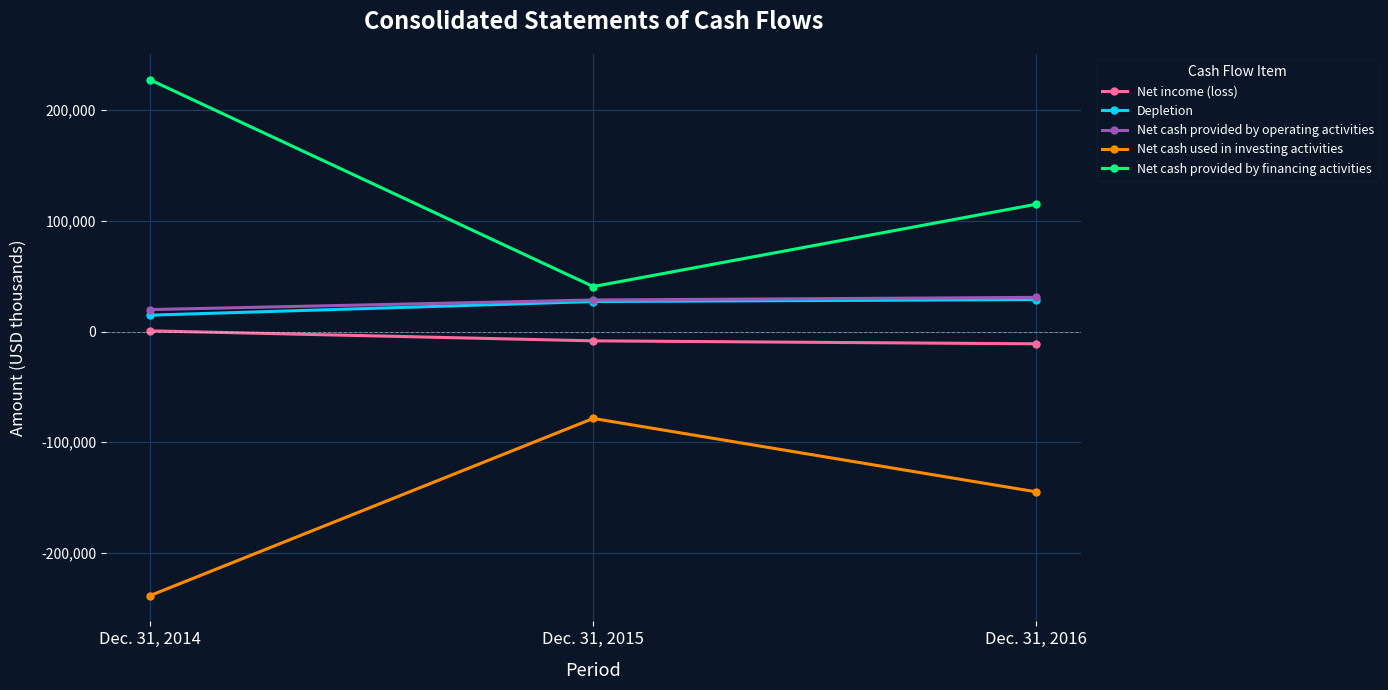

Count the number of data series in this chart.

5